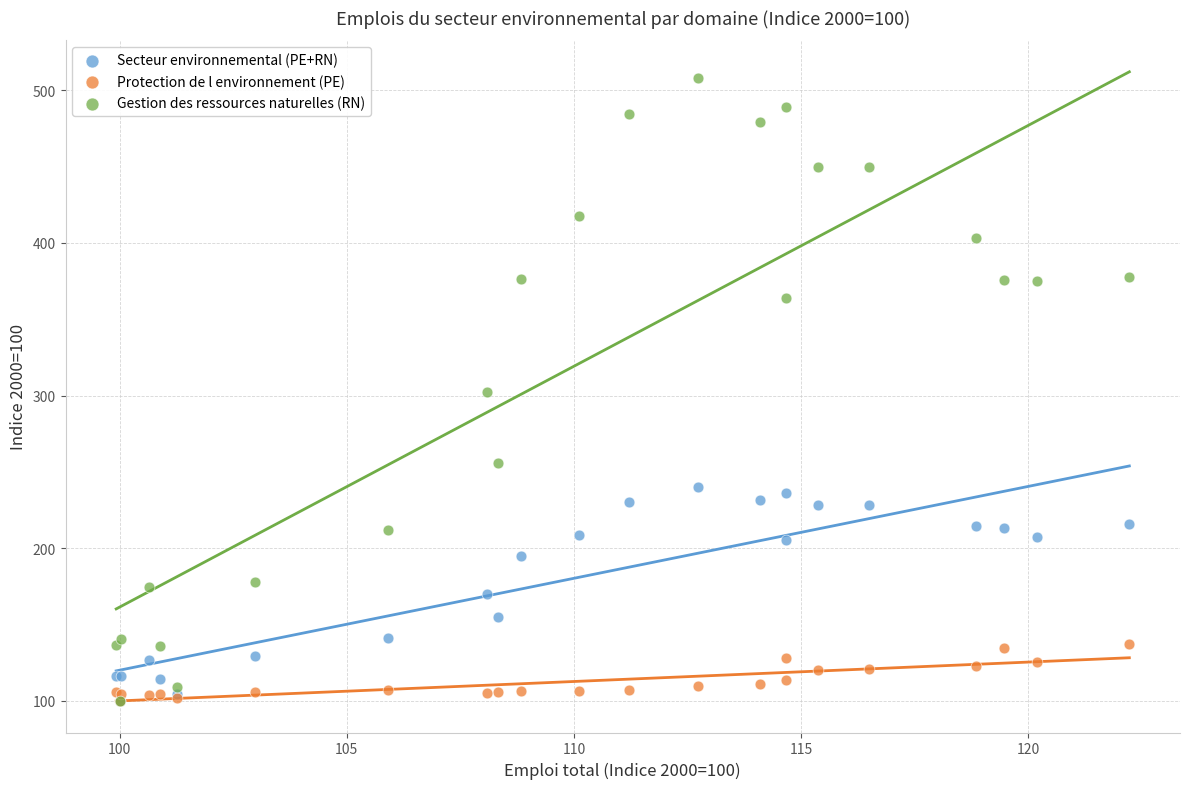

What are all the series names shown in the legend?

Secteur environnemental (PE+RN), Protection de l environnement (PE), Gestion des ressources naturelles (RN)